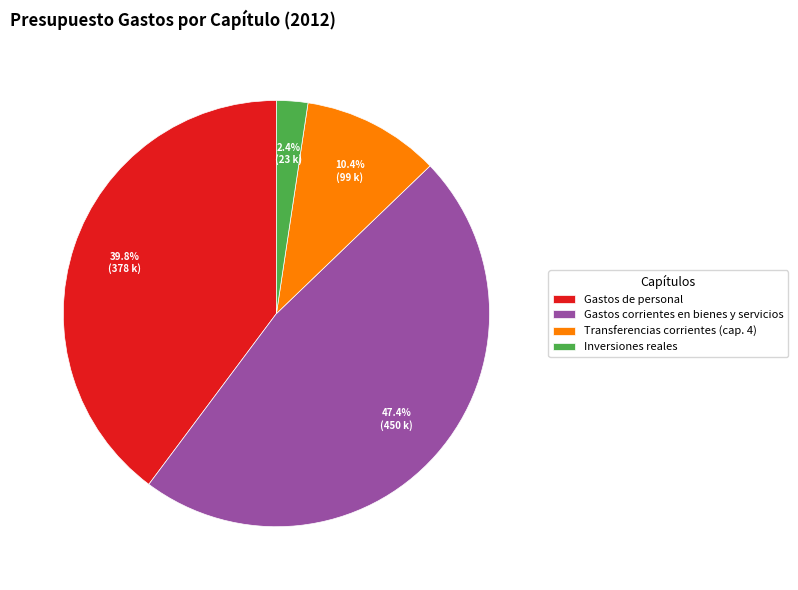

How many segments does this pie chart have?

4